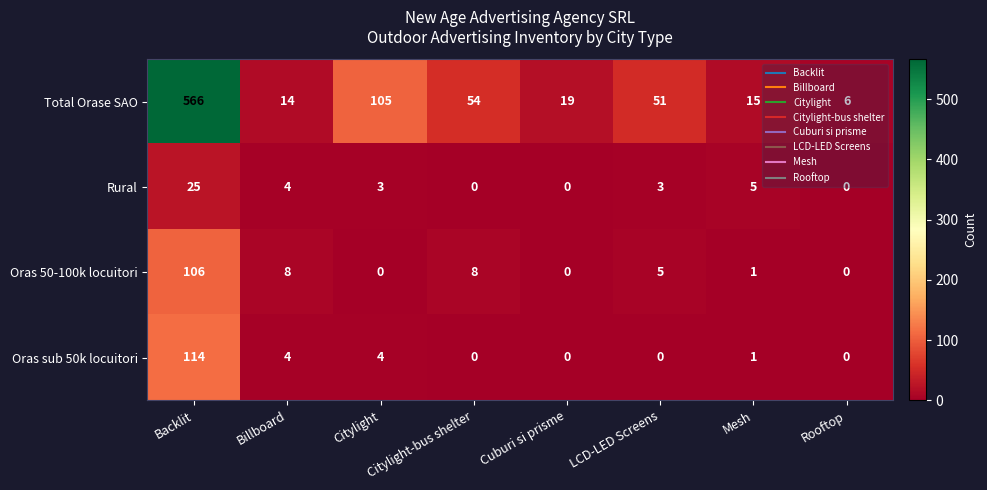

How many series are shown in this chart?

4